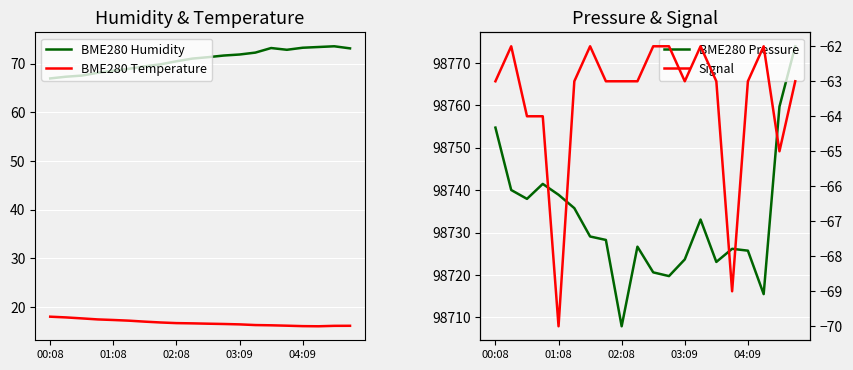

How many Signal values are between -63 and -62?

15